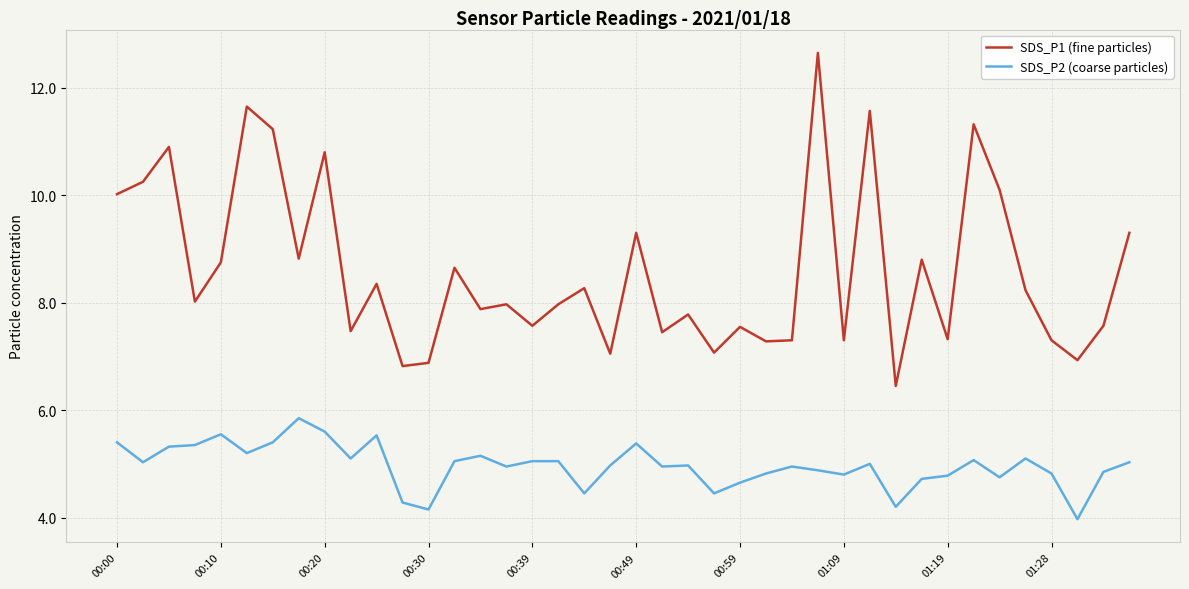

True or false: SDS_P1 (fine particles) and SDS_P2 (coarse particles) intersect in this chart.

False